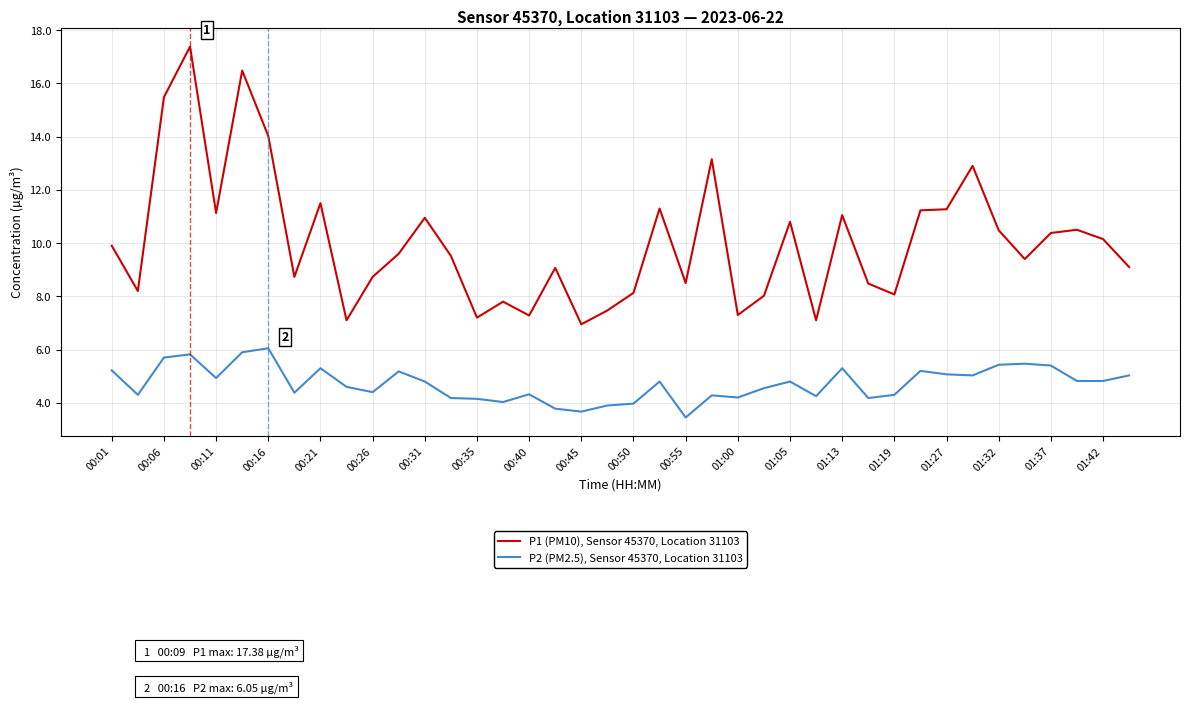

What is the difference between the maximum and minimum values in the P2 (PM2.5), Sensor 45370, Location 31103 series?

2.6